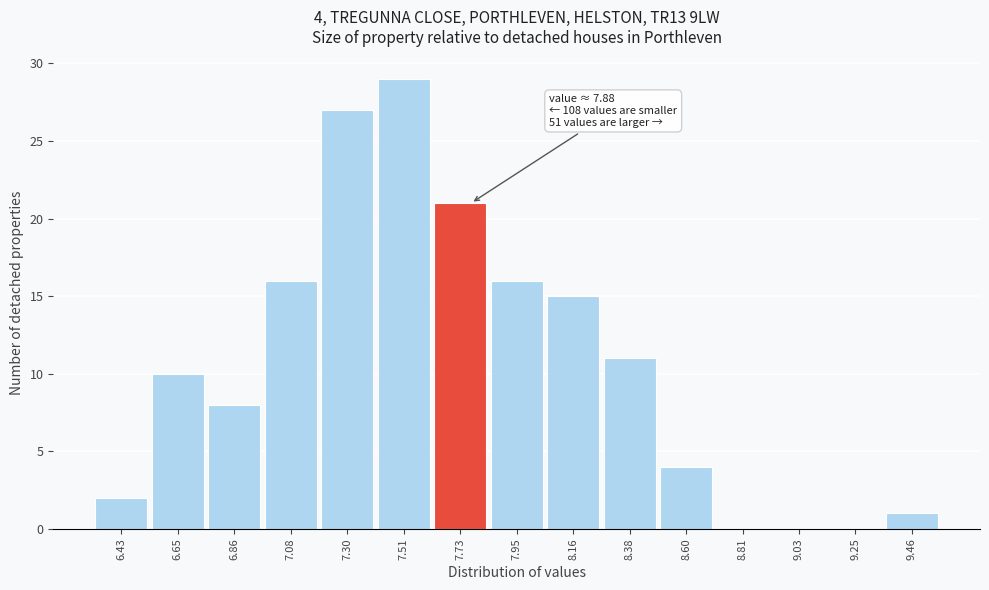

Reading right to left, list all the values displayed in this chart.

9.46=1	9.25=0	9.03=0	8.81=0	8.60=4	8.38=11	8.16=15	7.95=16	7.73=21	7.51=29	7.30=27	7.08=16	6.86=8	6.65=10	6.43=2